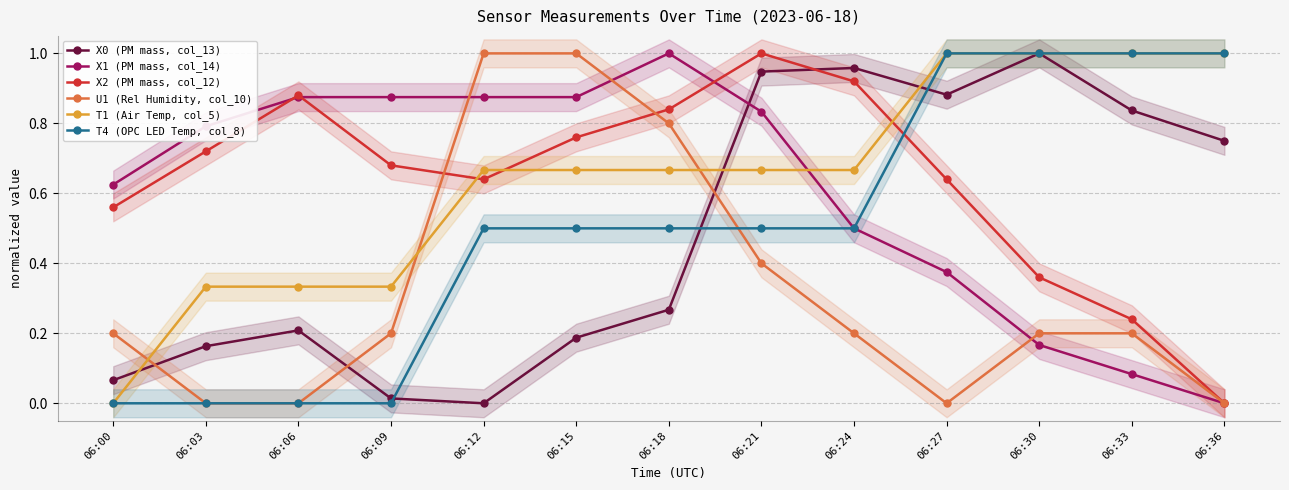

Reading left to right, extract all data points from this chart.

X0 (PM mass, col_13): 06:00=0.1	06:03=0.2	06:06=0.2	06:09=0.0	06:12=0.0	06:15=0.2	06:18=0.3	06:21=0.9	06:24=1.0	06:27=0.9	06:30=1.0	06:33=0.8	06:36=0.7
X1 (PM mass, col_14): 06:00=0.6	06:03=0.8	06:06=0.9	06:09=0.9	06:12=0.9	06:15=0.9	06:18=1.0	06:21=0.8	06:24=0.5	06:27=0.4	06:30=0.2	06:33=0.1	06:36=0.0
X2 (PM mass, col_12): 06:00=0.6	06:03=0.7	06:06=0.9	06:09=0.7	06:12=0.6	06:15=0.8	06:18=0.8	06:21=1.0	06:24=0.9	06:27=0.6	06:30=0.4	06:33=0.2	06:36=0.0
U1 (Rel Humidity, col_10): 06:00=0.2	06:03=0.0	06:06=0.0	06:09=0.2	06:12=1.0	06:15=1.0	06:18=0.8	06:21=0.4	06:24=0.2	06:27=0.0	06:30=0.2	06:33=0.2	06:36=0.0
T1 (Air Temp, col_5): 06:00=0.0	06:03=0.3	06:06=0.3	06:09=0.3	06:12=0.7	06:15=0.7	06:18=0.7	06:21=0.7	06:24=0.7	06:27=1.0	06:30=1.0	06:33=1.0	06:36=1.0
T4 (OPC LED Temp, col_8): 06:00=0.0	06:03=0.0	06:06=0.0	06:09=0.0	06:12=0.5	06:15=0.5	06:18=0.5	06:21=0.5	06:24=0.5	06:27=1.0	06:30=1.0	06:33=1.0	06:36=1.0